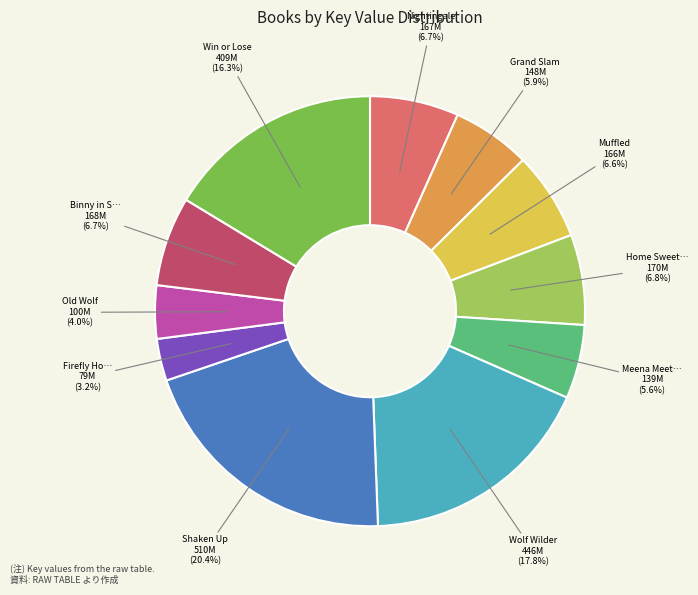

Is there a majority slice in this chart?

No